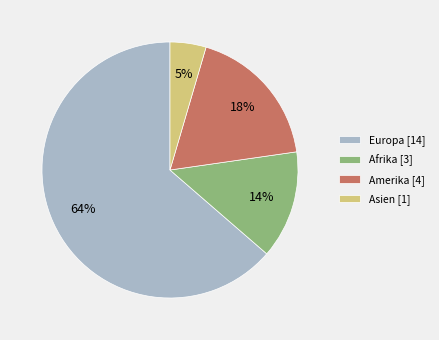

What is the smallest slice in the pie chart?

Asien